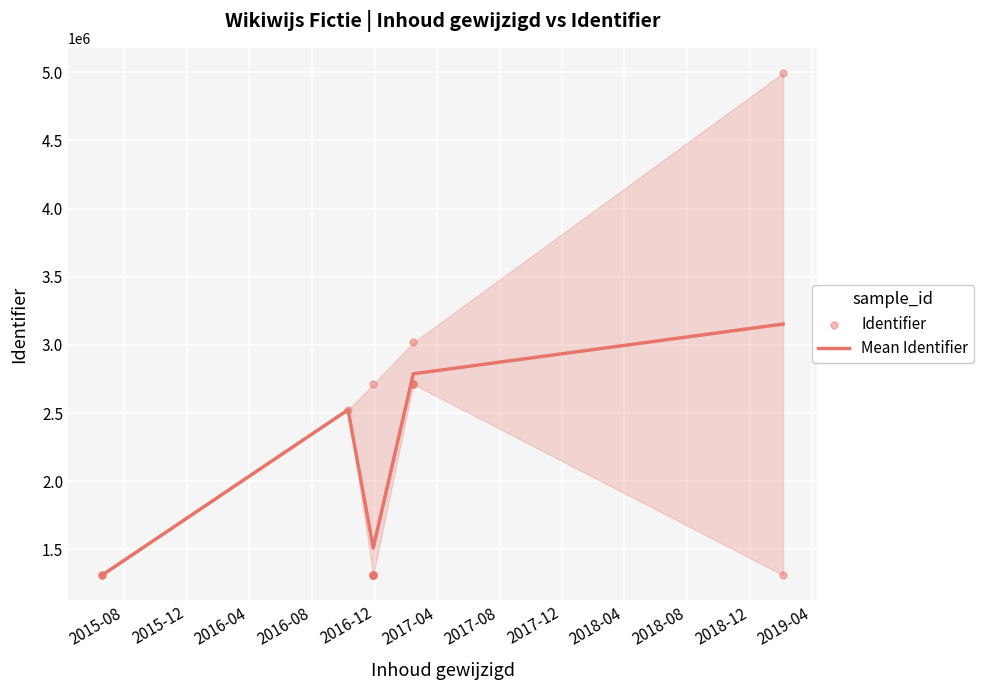

Approximately how many times larger is the value at 2017-02-14 compared to 2015-06-19?

2.3